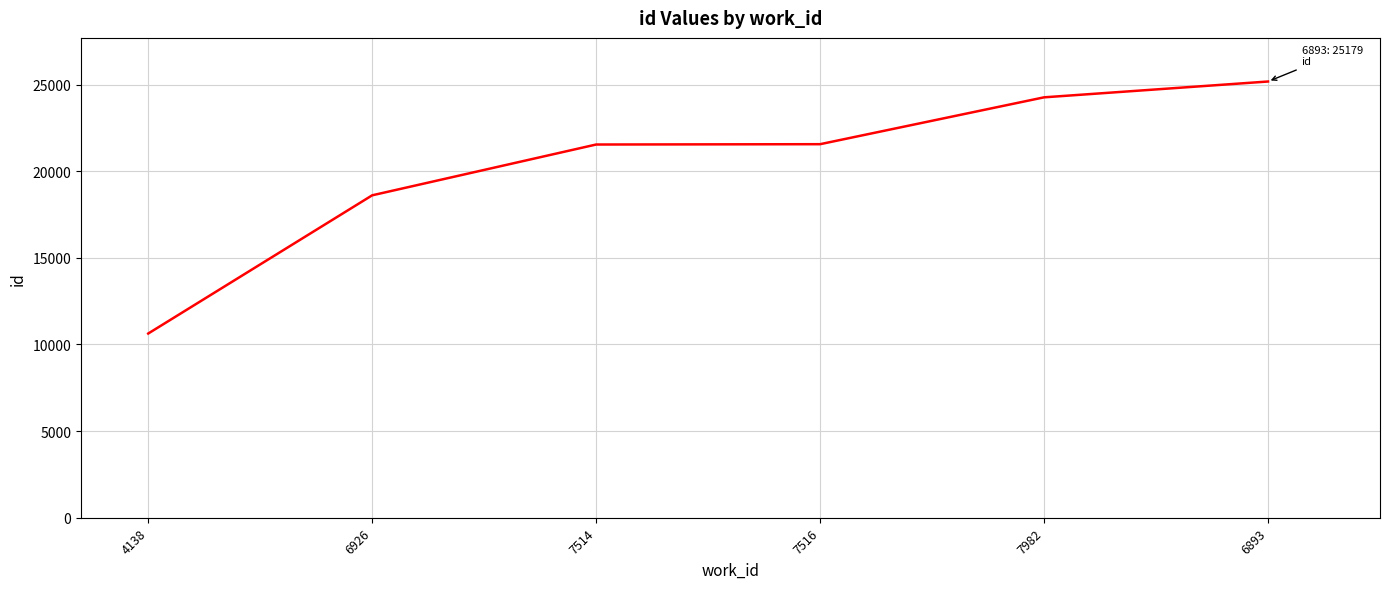

True or false: the data has more than 2 interior local peaks.

False